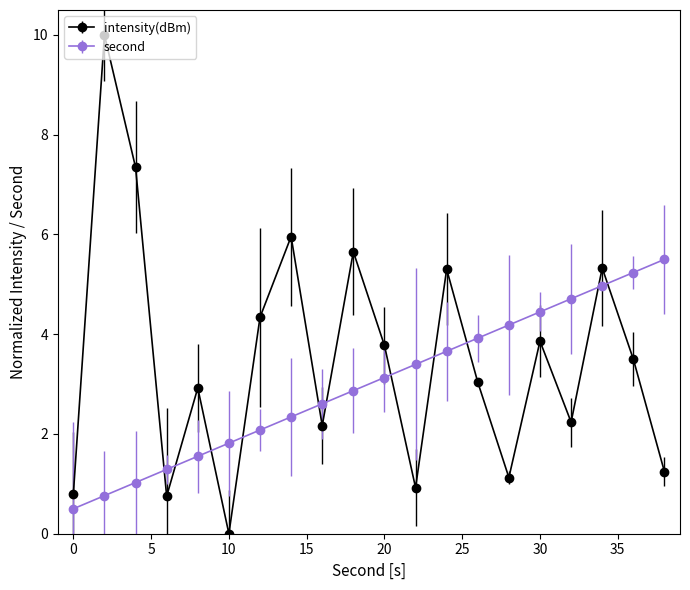

Which series has the largest total across all categories?

intensity(dBm)